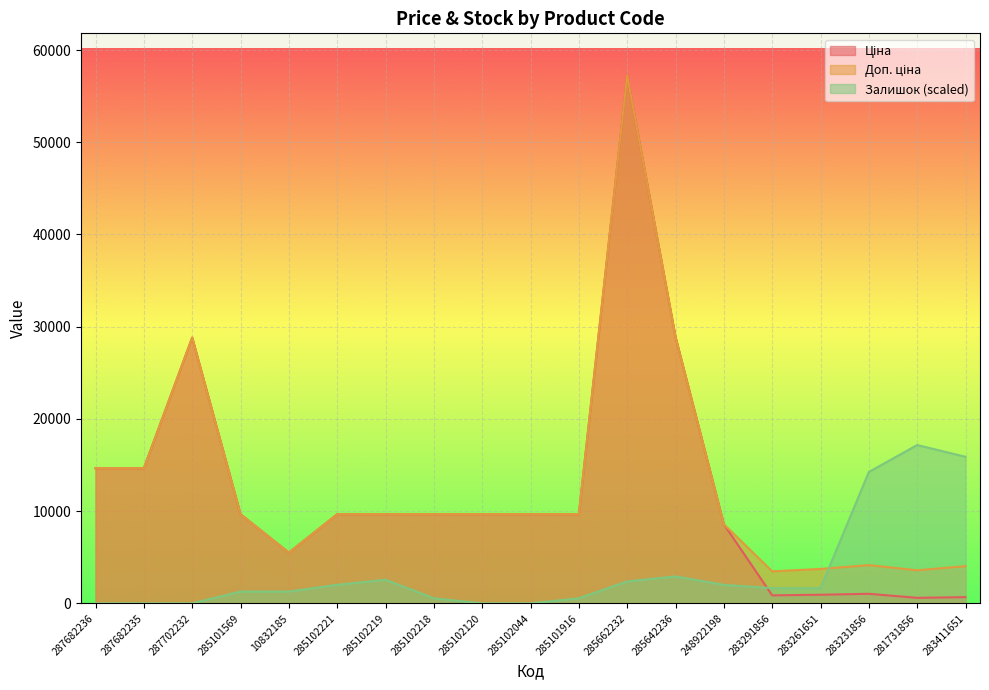

What is the sum of all Доп. ціна values?

244952.7